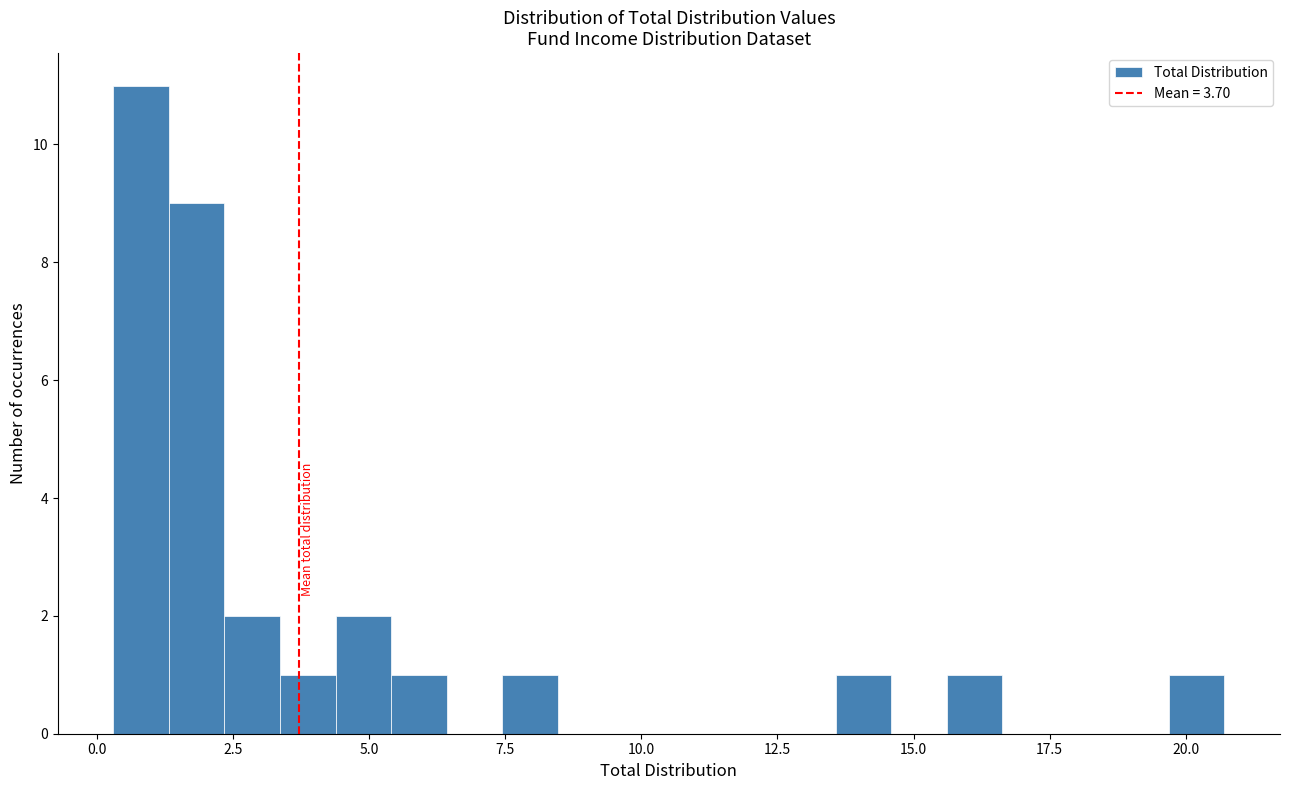

Around what value on the x-axis is the tallest bar? Give the approximate position of its centre, as read against the axis.

1.0